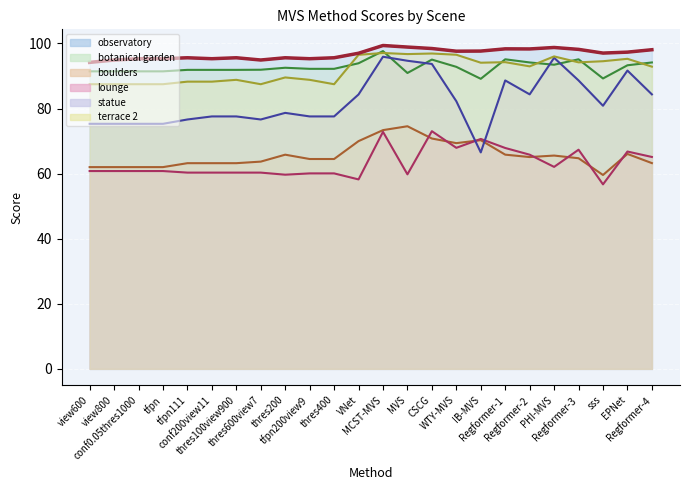

Is the value of botanical garden at tfpn greater than the value of terrace 2 at IB-MVS?

No